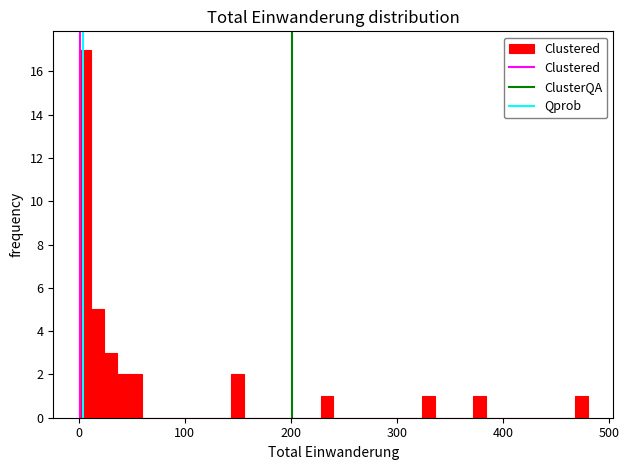

Around what value on the x-axis is the tallest bar? Give the approximate position of its centre, as read against the axis.

10